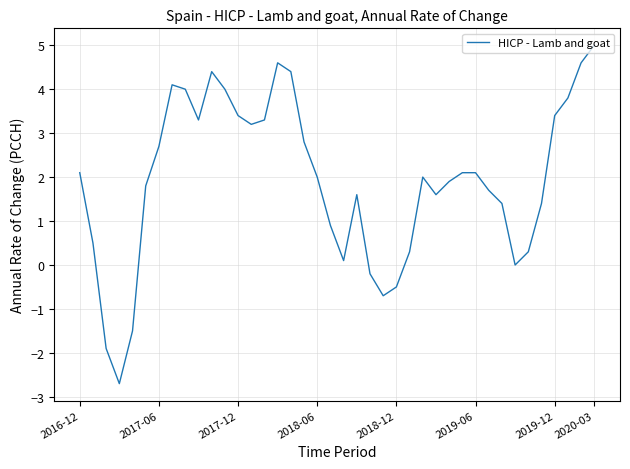

What is the maximum value shown in the chart?

5.0